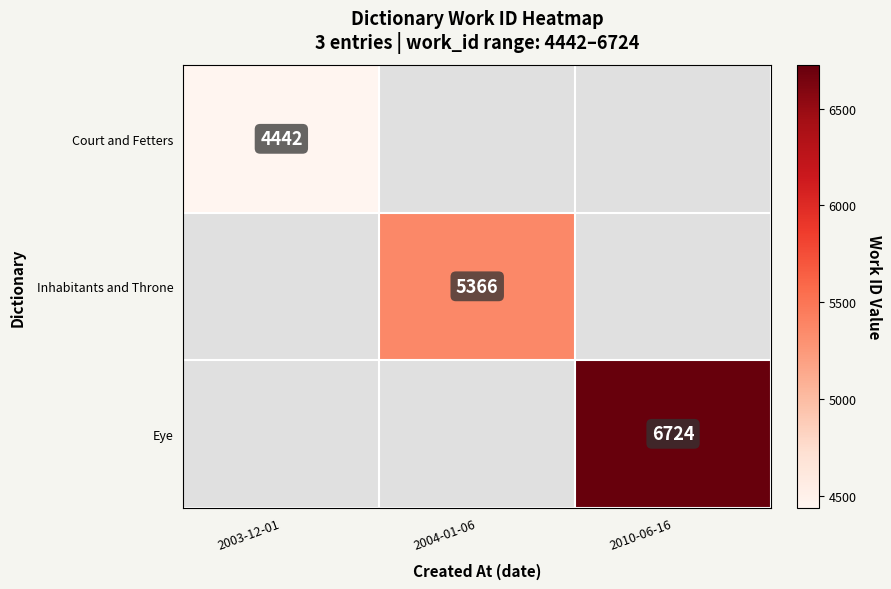

At how many categories does at least one series exceed 4732?

2